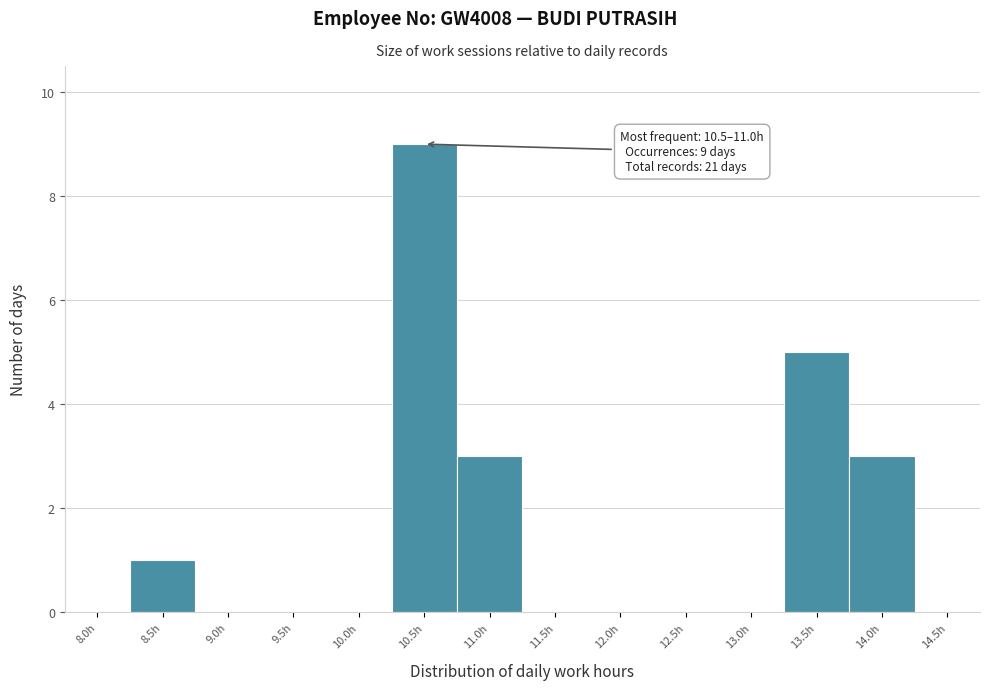

Reading left to right, what are all the values shown in this chart?

8.0h=0	8.5h=1	9.0h=0	9.5h=0	10.0h=0	10.5h=9	11.0h=3	11.5h=0	12.0h=0	12.5h=0	13.0h=0	13.5h=5	14.0h=3	14.5h=0